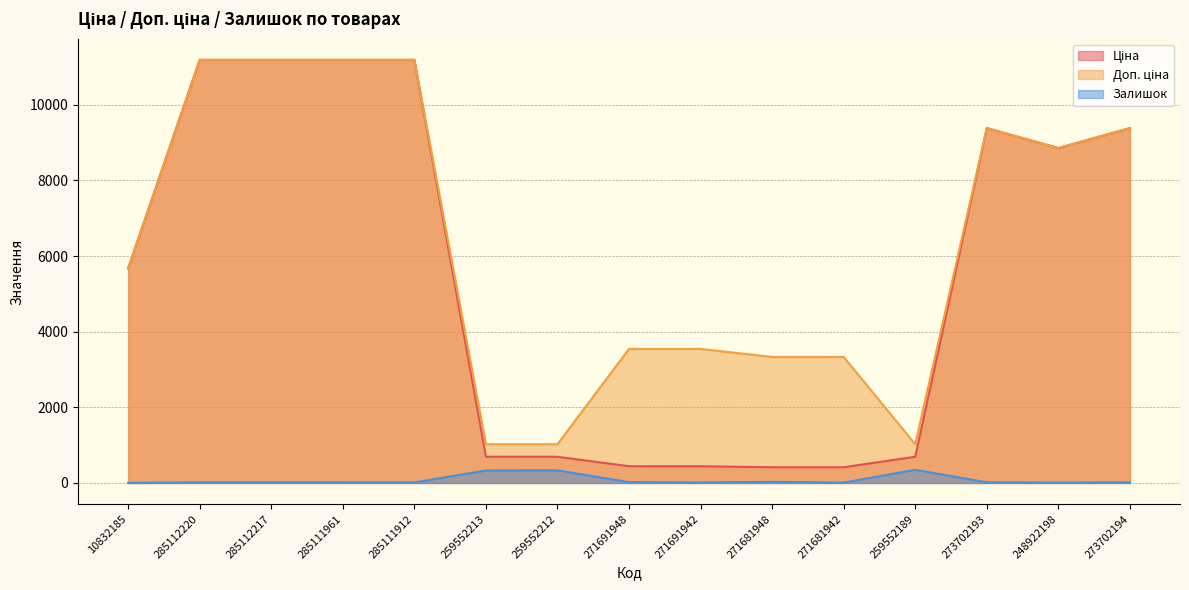

Read the Залишок value at 248922198.

11.0